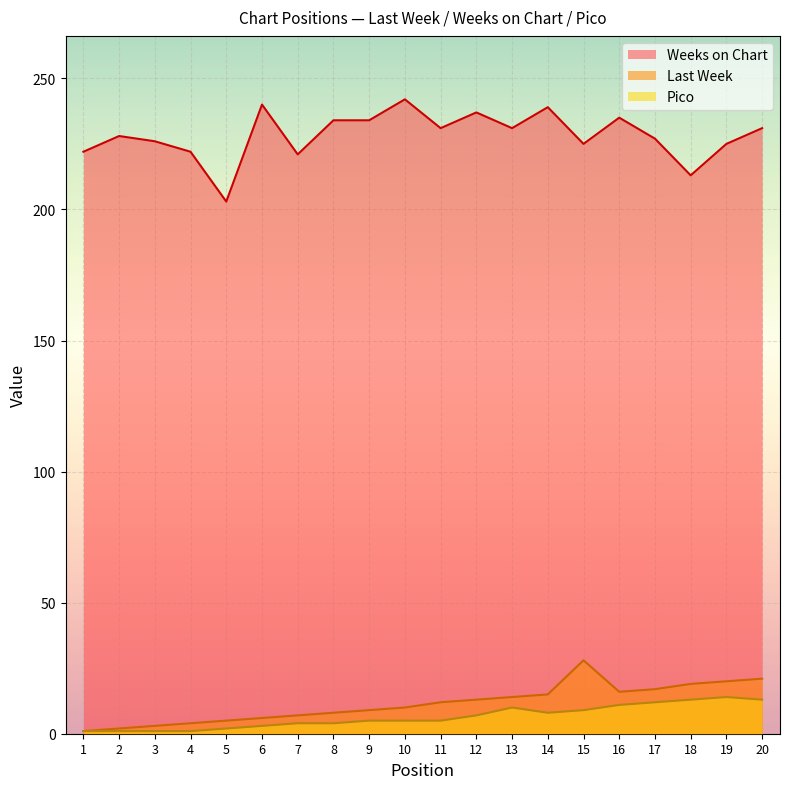

What is the sum of all Last Week values?

230